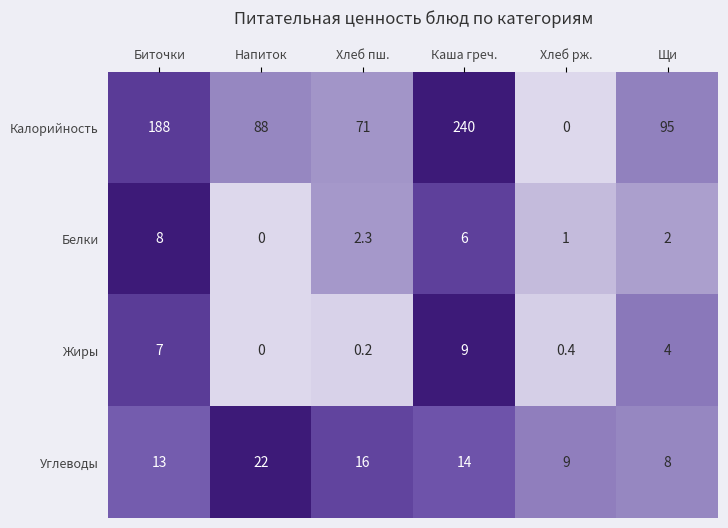

What is the sum of the Углеводы values at Щи and Хлеб рж.?

17.0